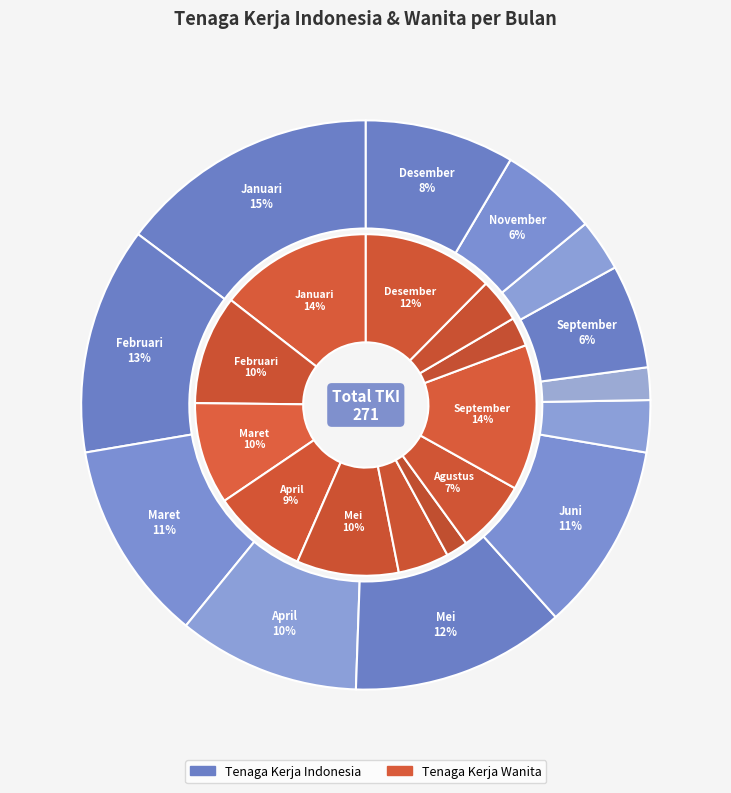

What is the difference between the highest and lowest values at Agustus?

5